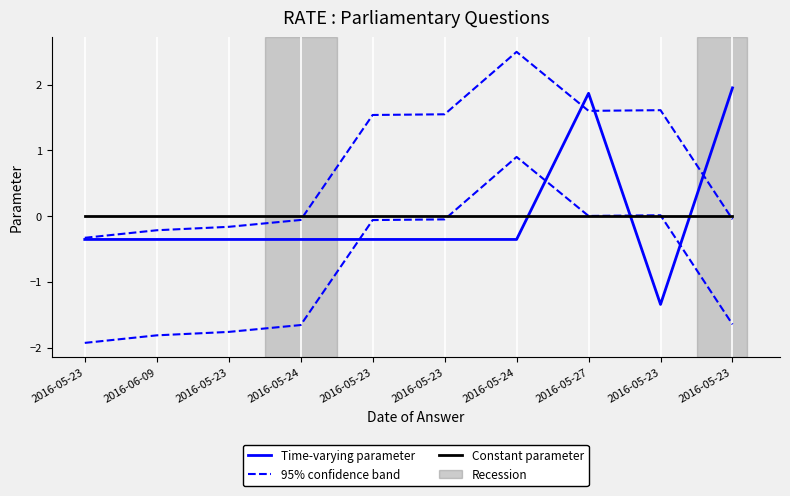

How many lines are shown in the chart?

3